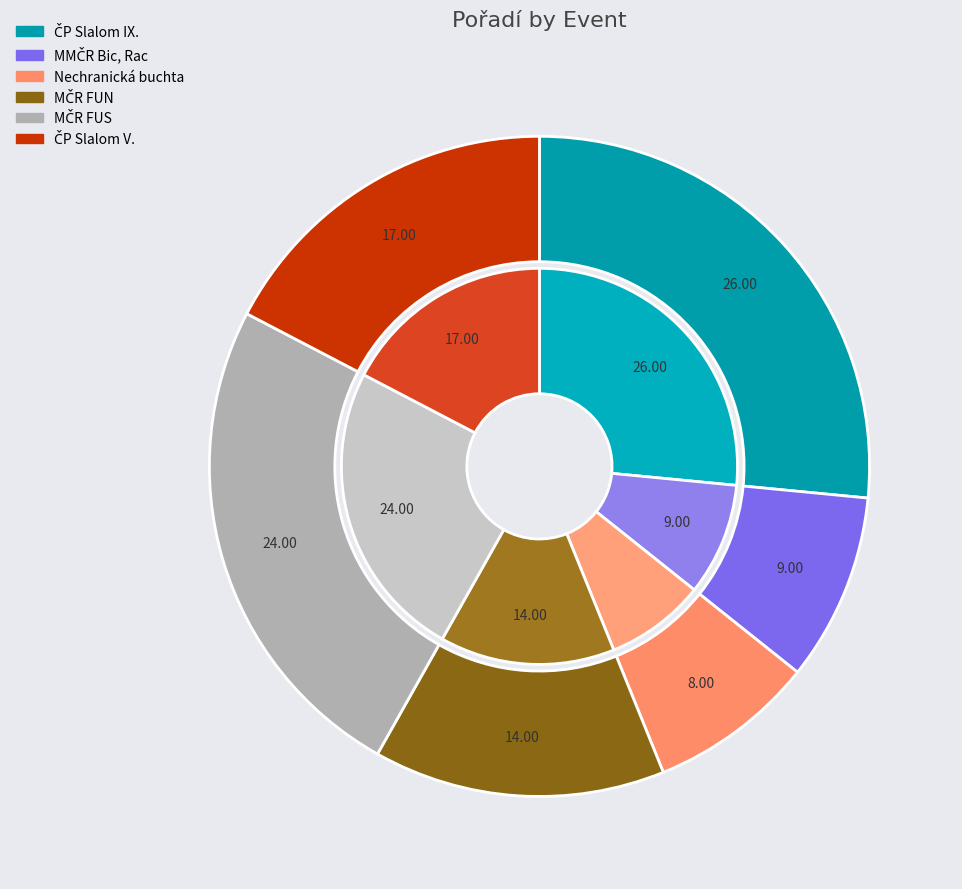

Is ČP Slalom V. the majority of the pie?

No